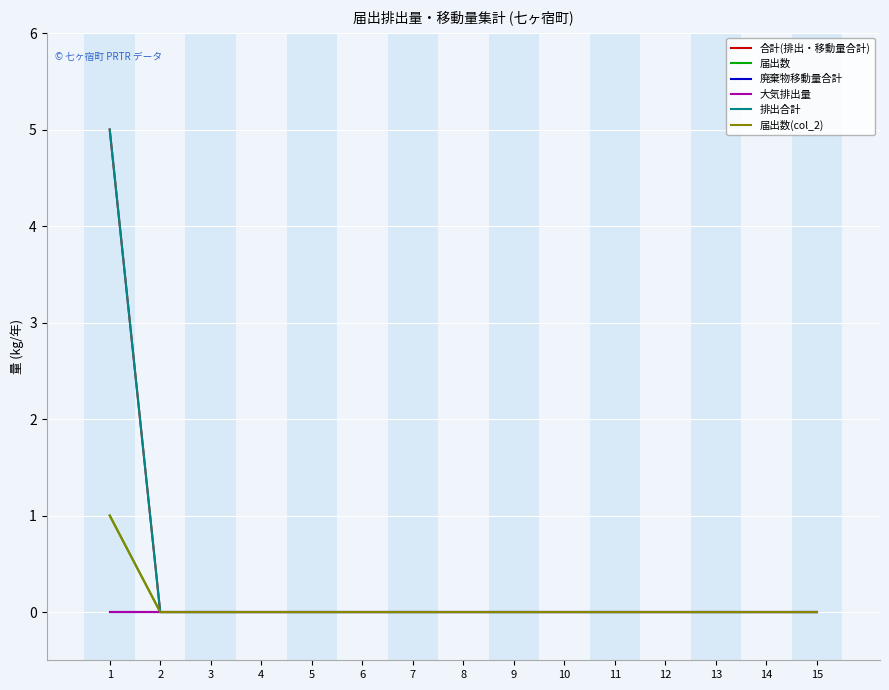

True or false: 廃棄物移動量合計 has more than 2 interior local peaks.

False